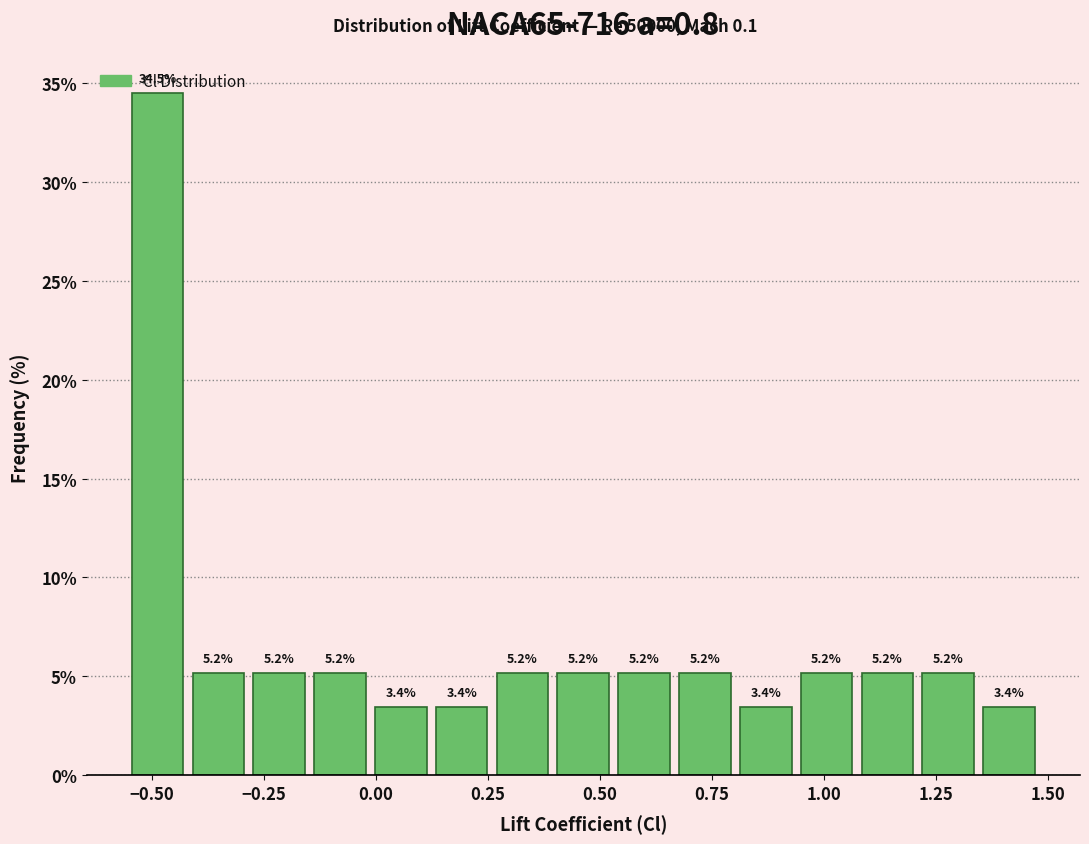

Around what value on the x-axis is the tallest bar? Give the approximate position of its centre, as read against the axis.

-0.50